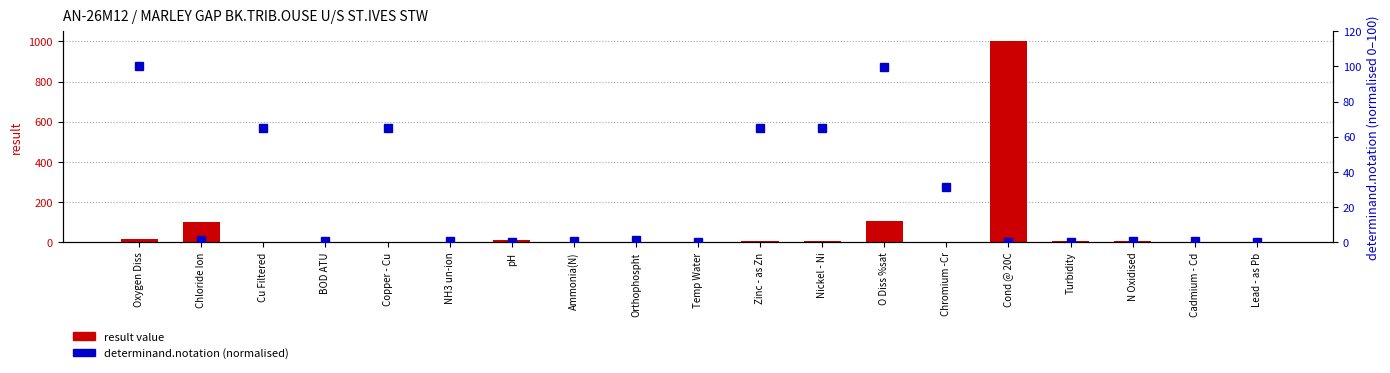

Which category has the lowest value in the result value series?

NH3 un-ion